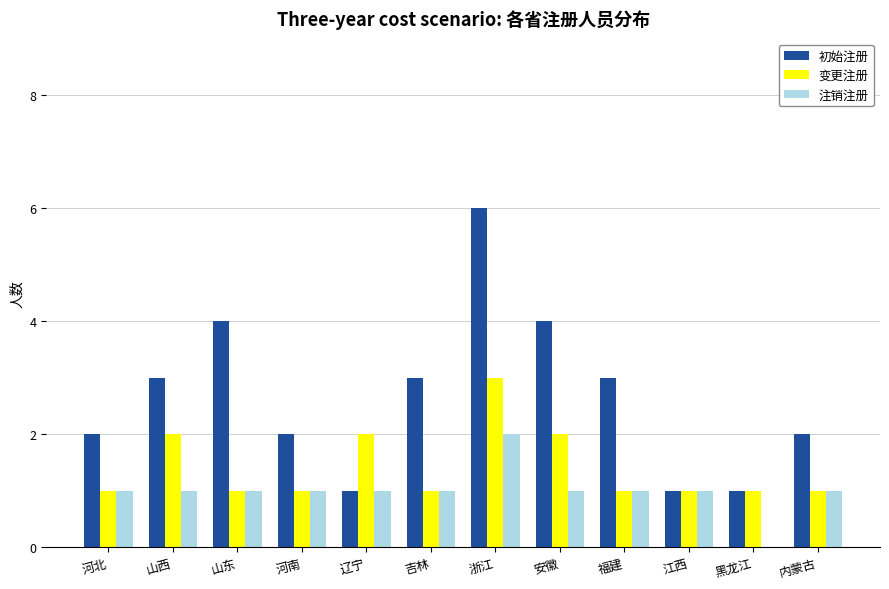

What is the approximate value of 初始注册 at 浙江?

6